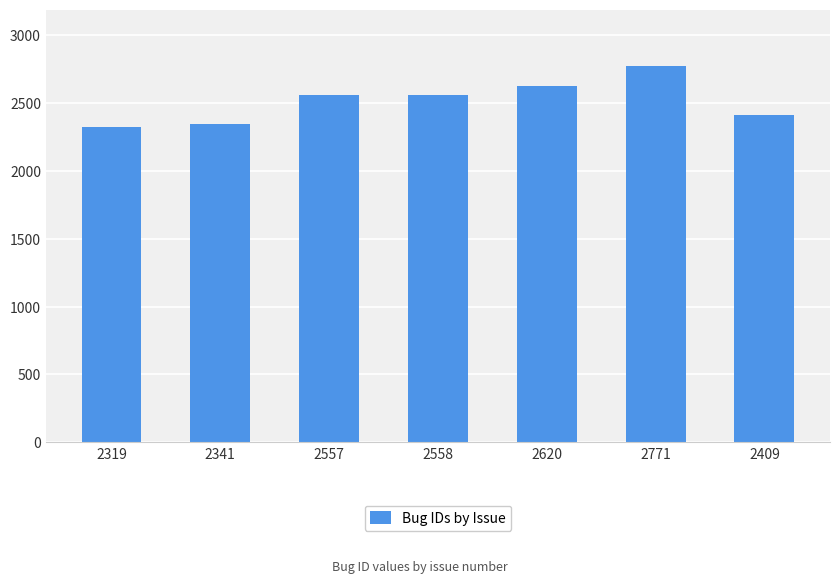

What is the average value?

2511